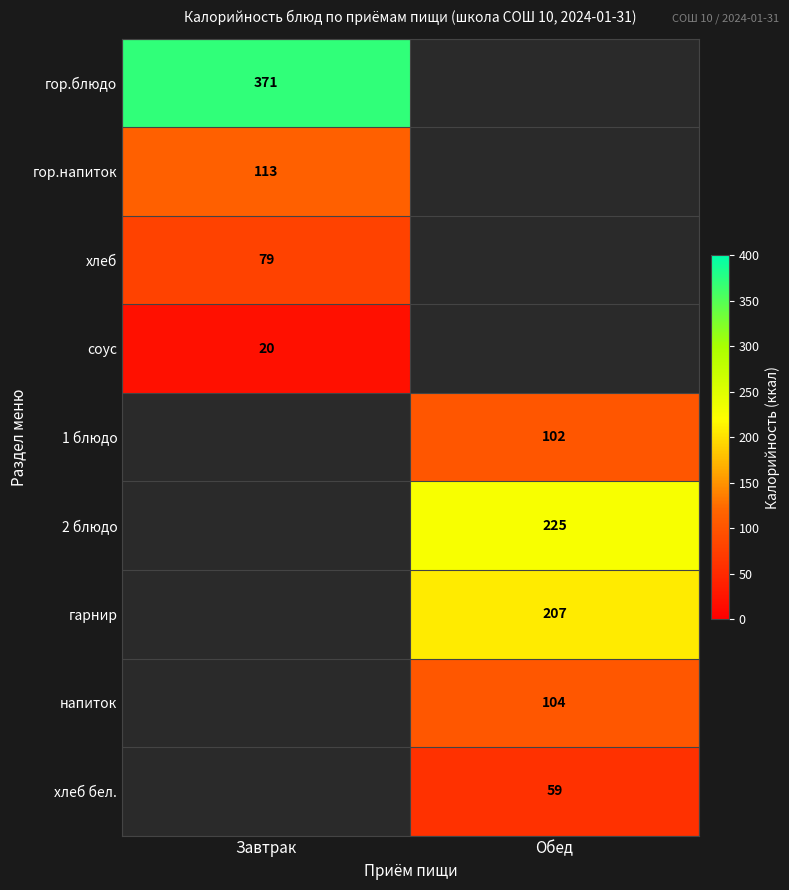

At which category does the chart reach its minimum across all series?

Завтрак